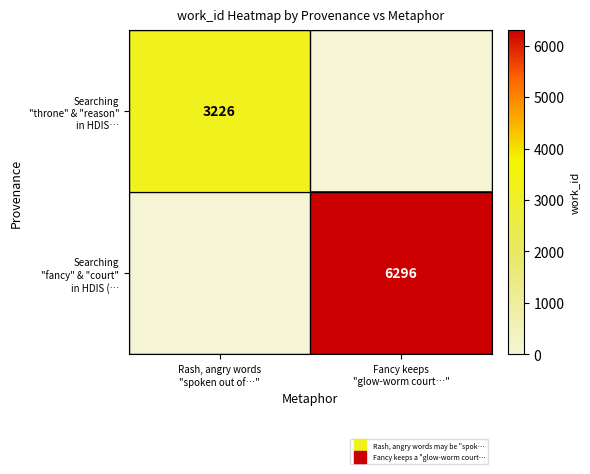

What is the difference between the Searching "throne" & "reason" in HDIS… values at Fancy keeps "glow-worm court…" and Rash, angry words "spoken out of…"?

3226